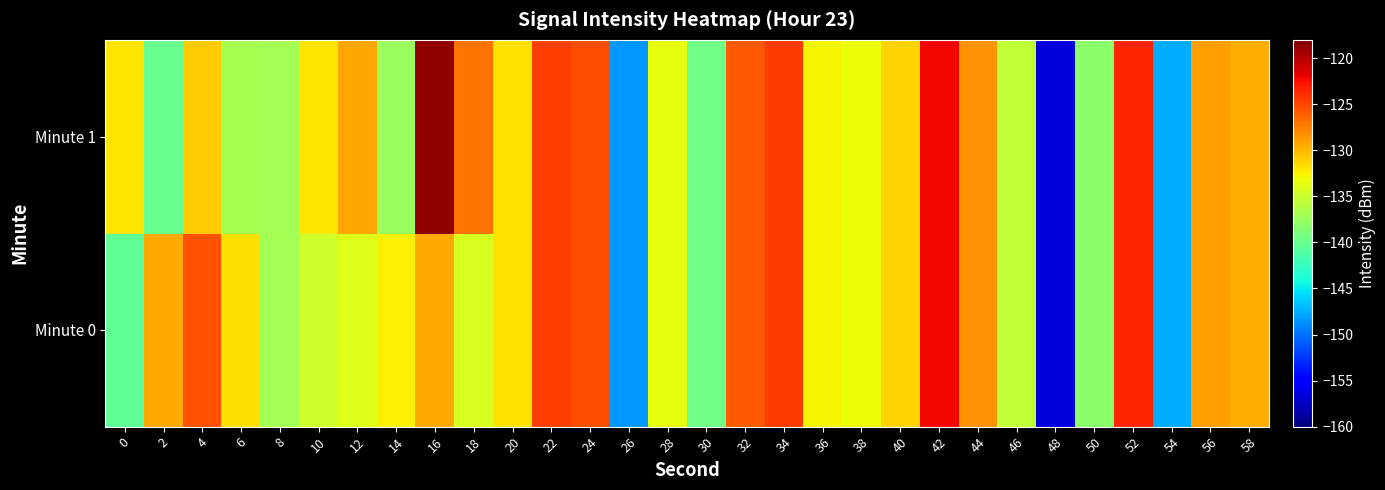

Rank the series at 38 from highest to lowest value.

Minute 0, Minute 1